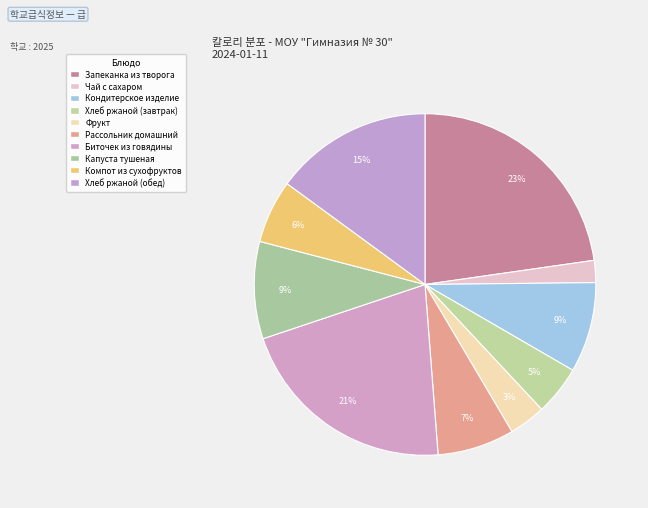

Is the sum of Кондитерское изделие and Фрукт greater than half?

No